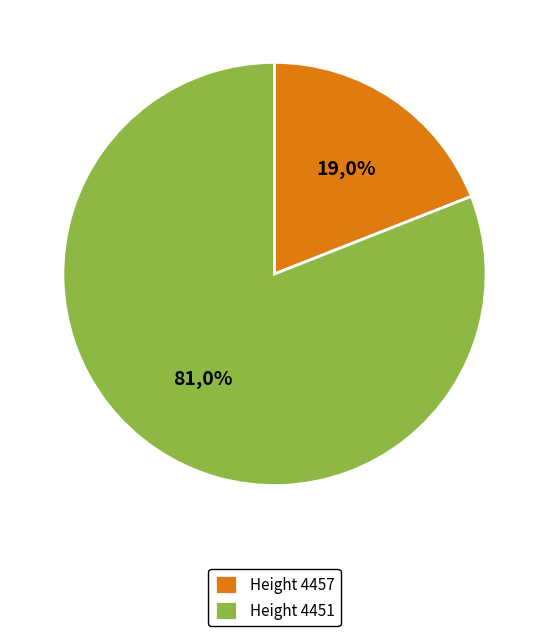

Is it true that 4451 is 86% of the pie?

False